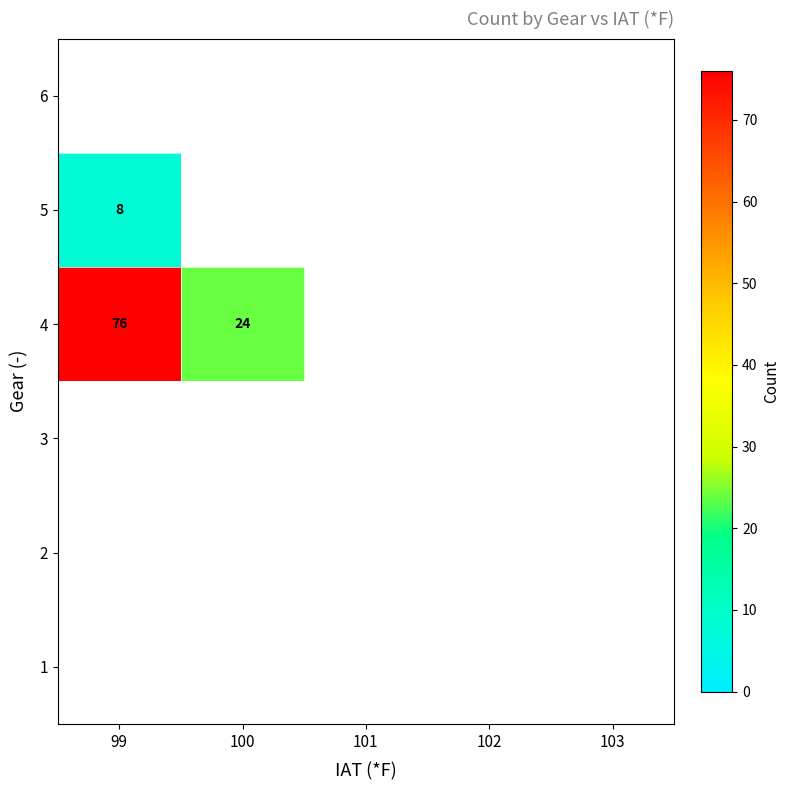

The 4 series shows 76 at 99. True or false?

True